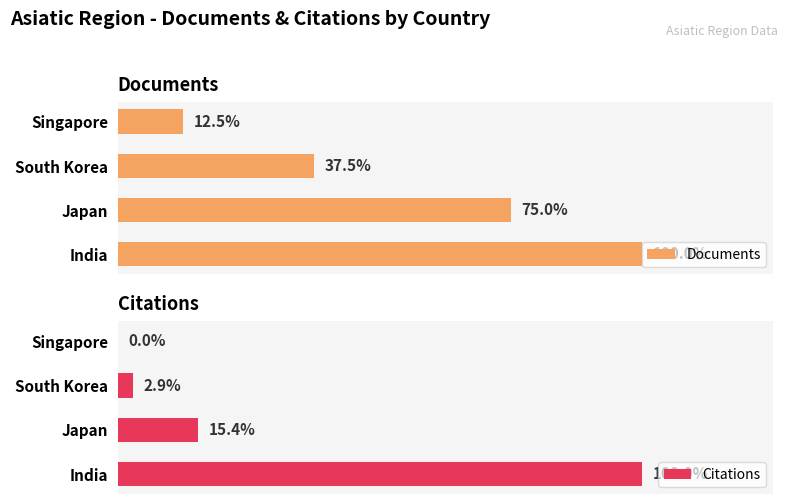

List the series in order of their peak value, highest first.

Citations, Documents